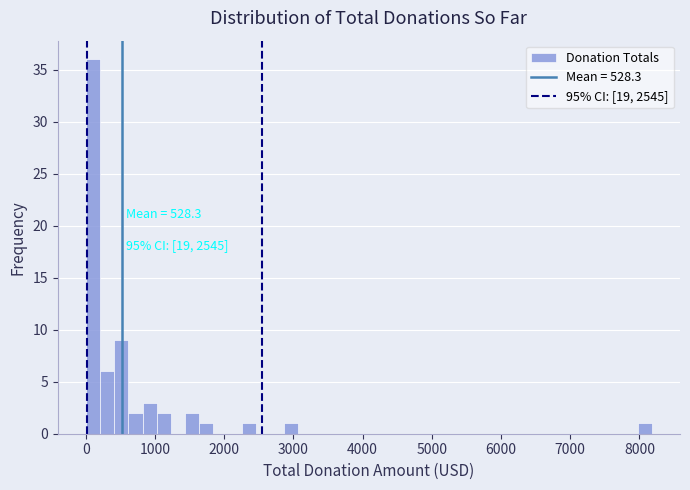

Read against the x-axis, roughly where is the centre of the tallest bar?

100